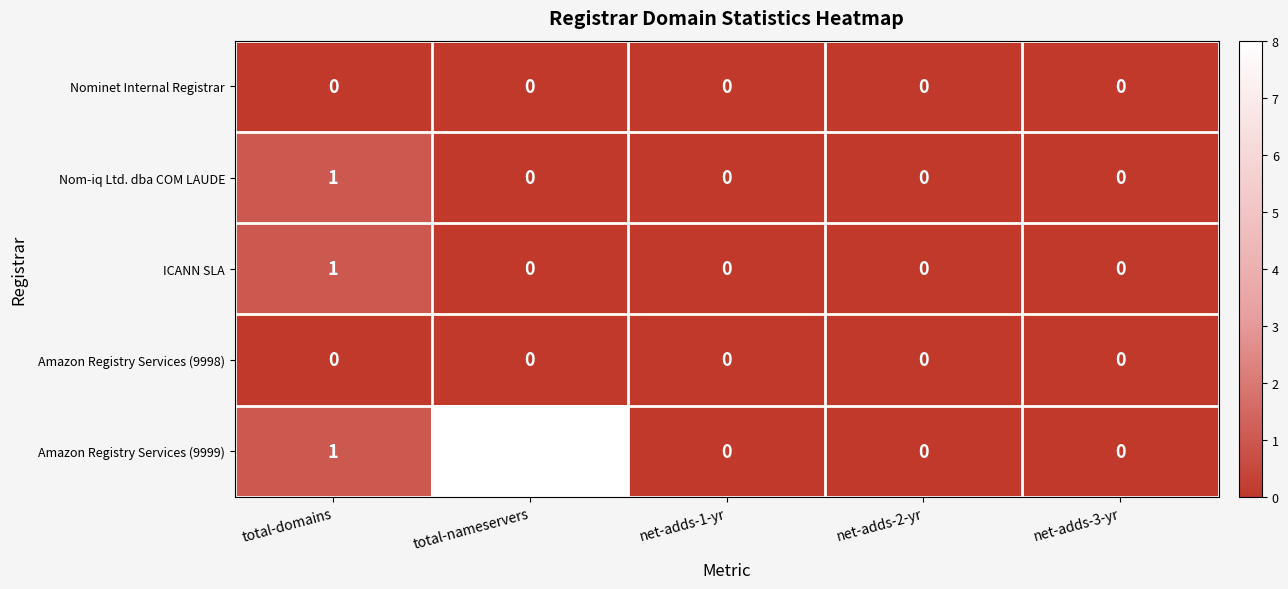

Reading left to right, extract all data points from this chart.

Nominet Internal Registrar: 0	0	0	0	0
Nom-iq Ltd. dba COM LAUDE: 1	0	0	0	0
ICANN SLA: 1	0	0	0	0
Amazon Registry Services (9998): 0	0	0	0	0
Amazon Registry Services (9999): 1	8	0	0	0